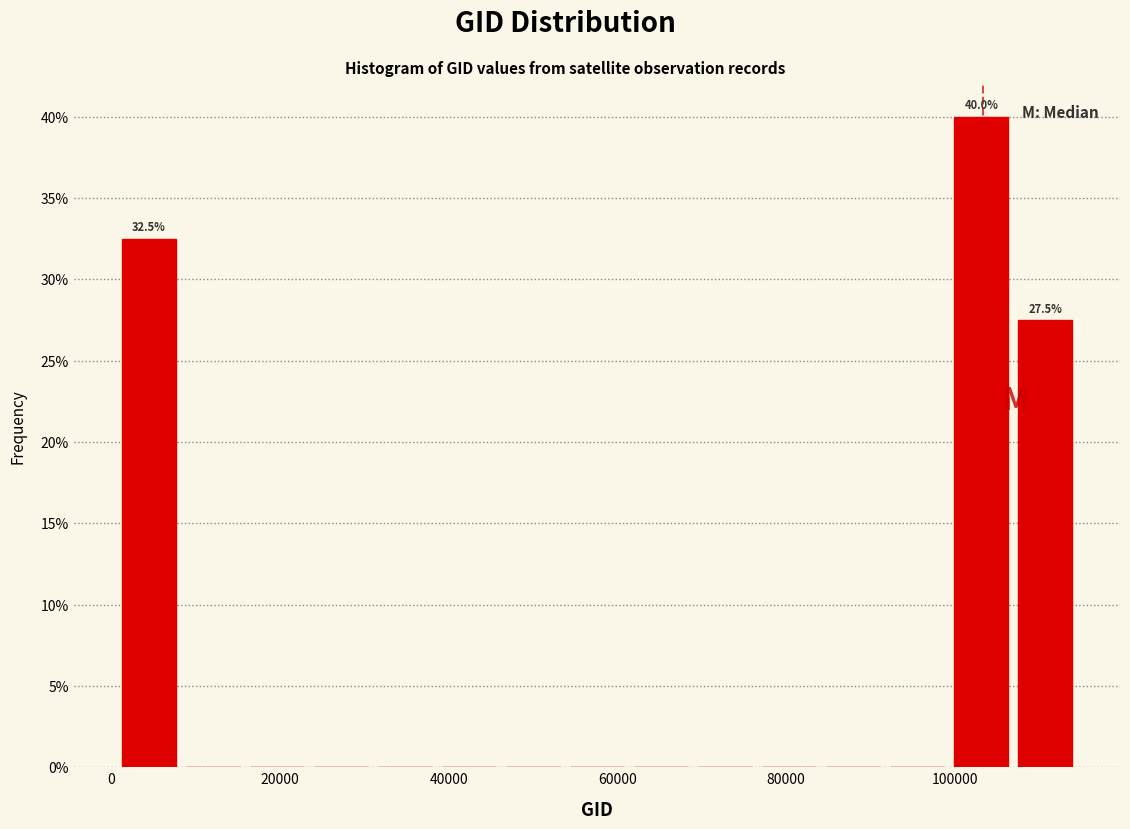

Around what value on the x-axis is the tallest bar? Give the approximate position of its centre, as read against the axis.

104000